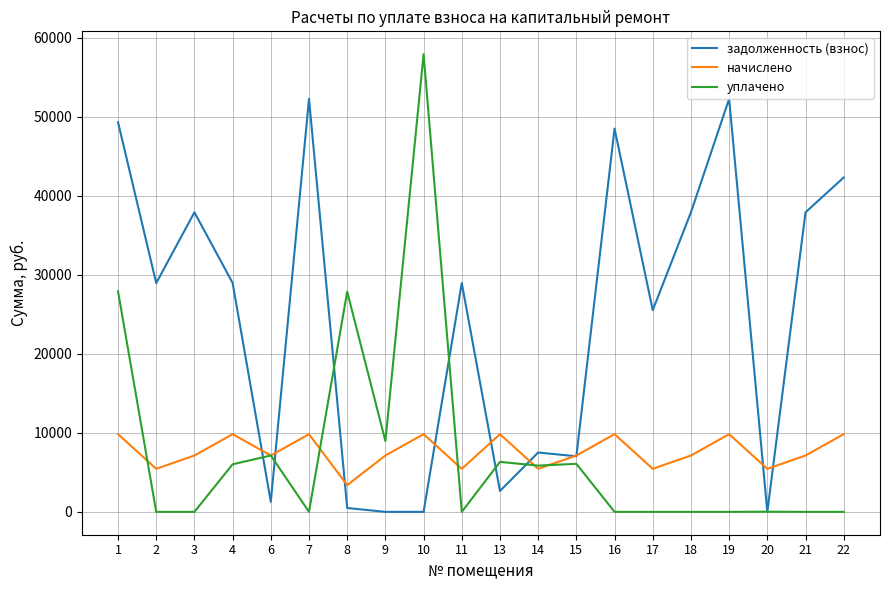

True or false: уплачено has more than 1 interior local peaks.

True